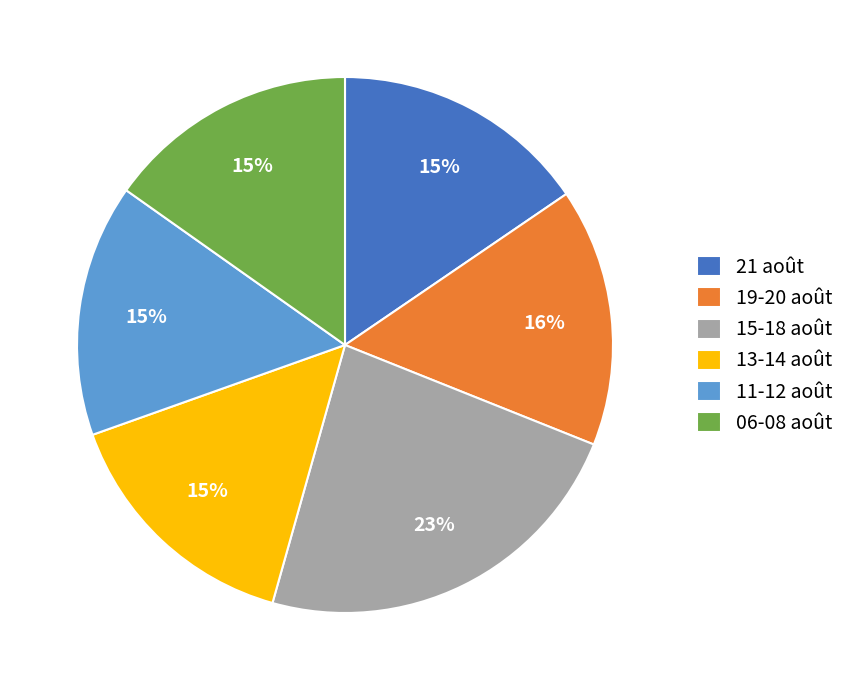

Is it true that 15-18 août is 16% of the pie?

False